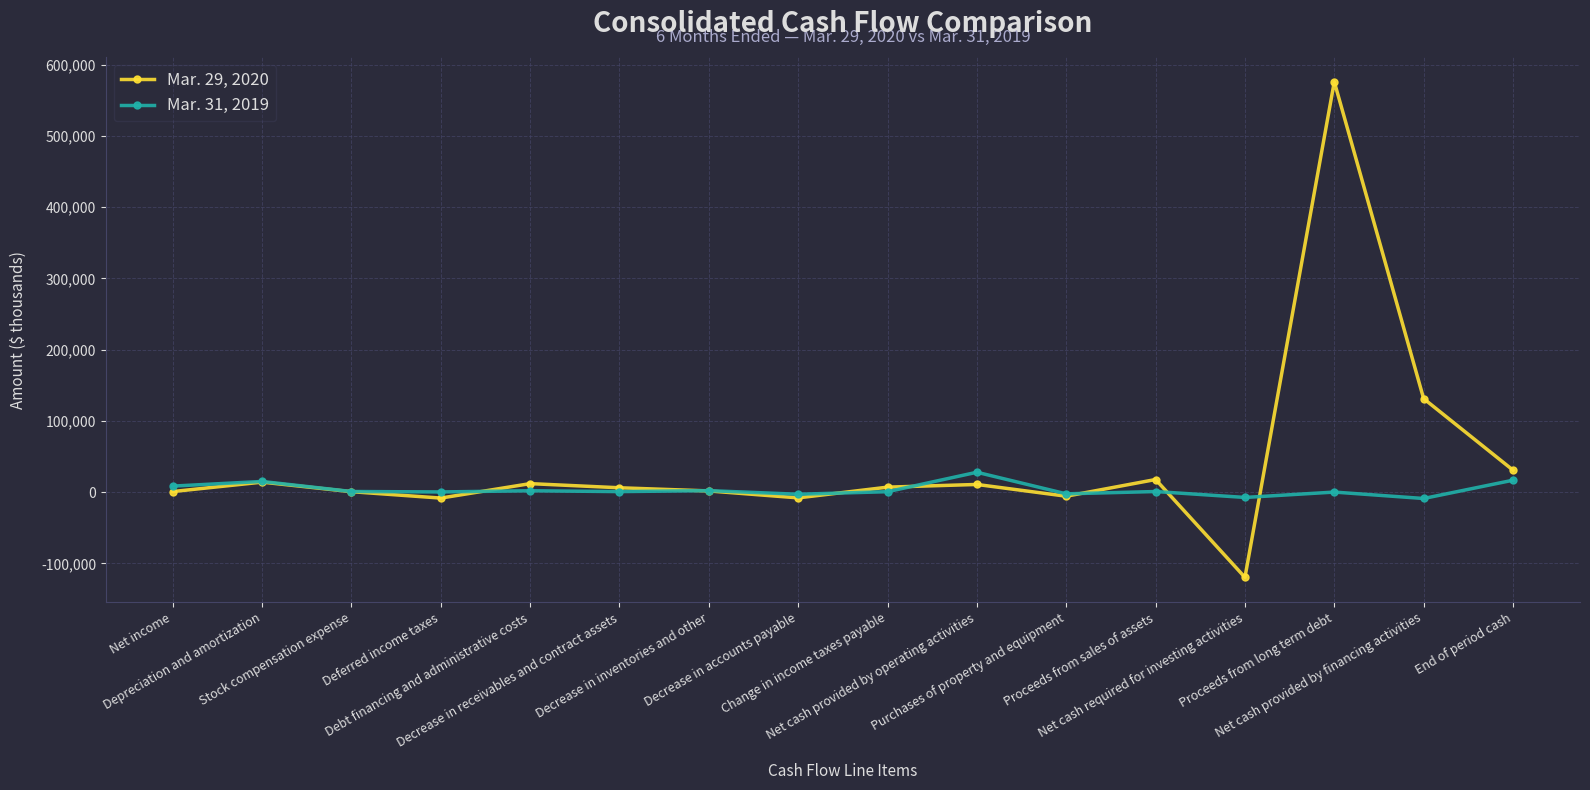

How many lines are shown in the chart?

2